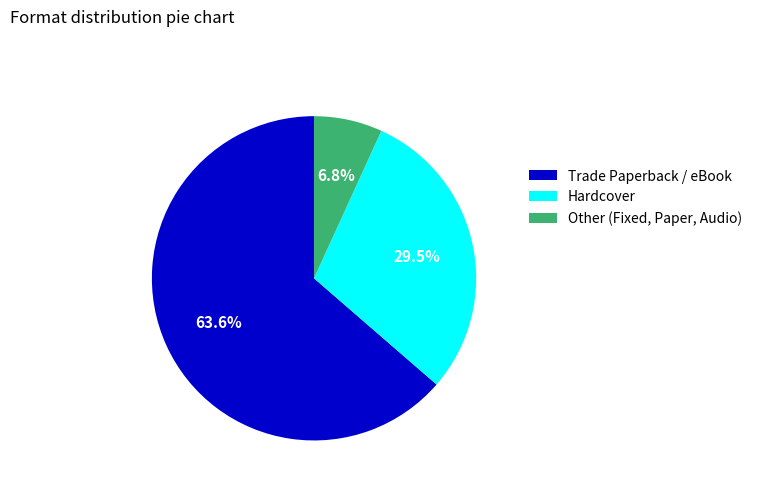

Combined, what portion of the pie is Trade Paperback / eBook and Other (Fixed, Paper, Audio)?

70.5%